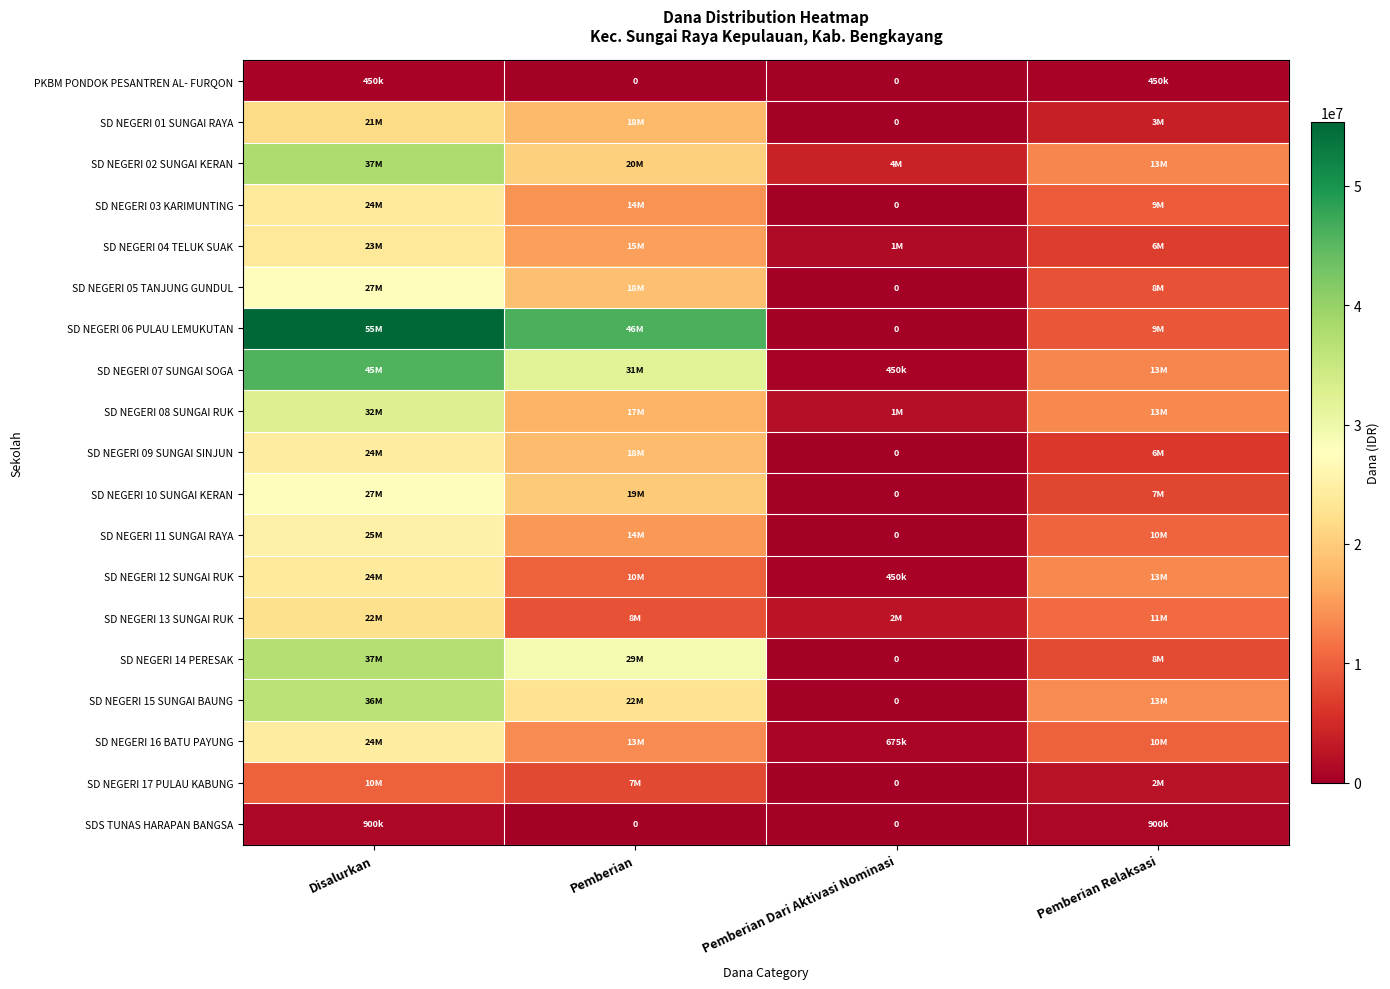

The SD NEGERI 16 BATU PAYUNG series shows 10541265 at Disalurkan. True or false?

False